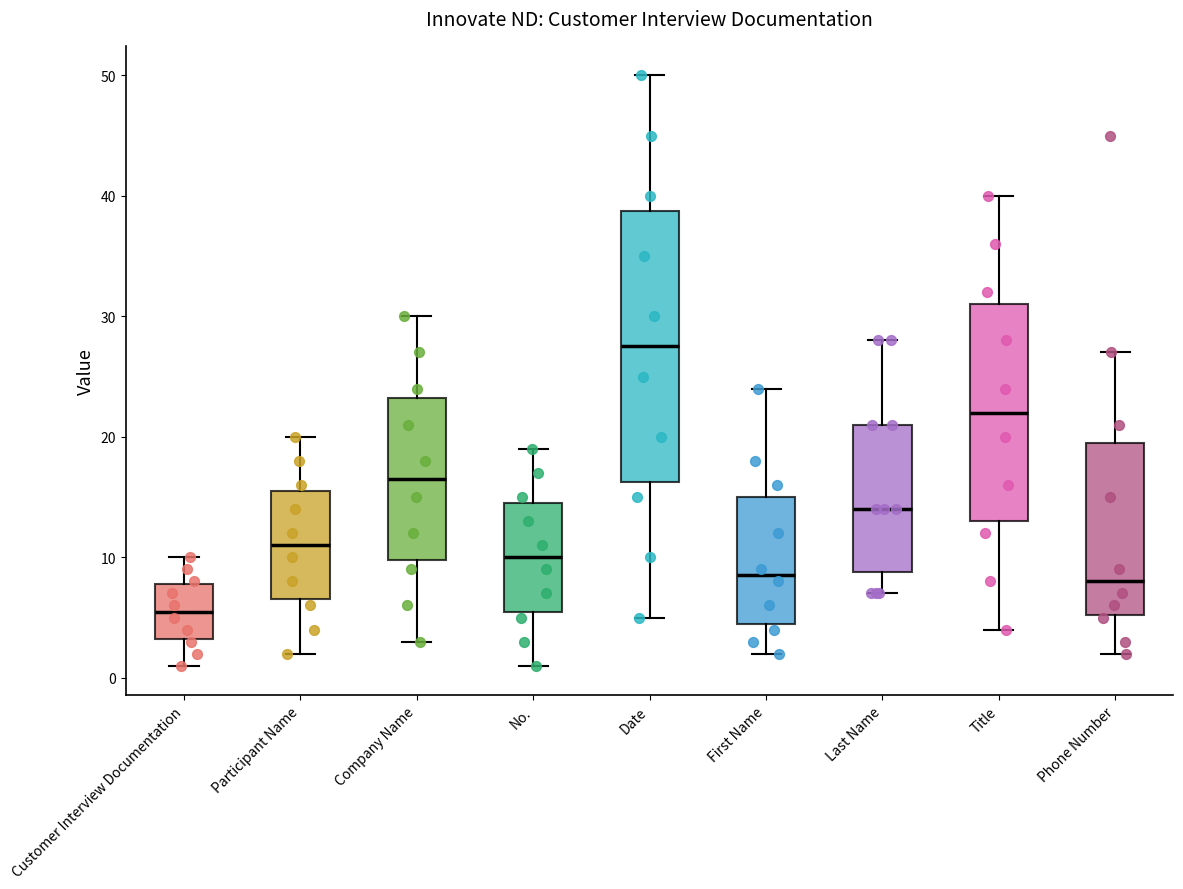

Reading left to right, read every box against the y-axis: the position of its median line, the range the box covers, and the ends of its whiskers. The values are not printed on the chart, so give them approximately, as read against the axis.

Customer Interview Documentation: median 6, box 3 to 8, whiskers 1 to 10
Participant Name: median 11, box 7 to 16, whiskers 2 to 20
Company Name: median 17, box 10 to 23, whiskers 3 to 30
No.: median 10, box 6 to 15, whiskers 1 to 19
Date: median 28, box 16 to 39, whiskers 5 to 50
First Name: median 9, box 5 to 15, whiskers 2 to 24
Last Name: median 14, box 9 to 21, whiskers 7 to 28
Title: median 22, box 13 to 31, whiskers 4 to 40
Phone Number: median 8, box 5 to 20, whiskers 2 to 27